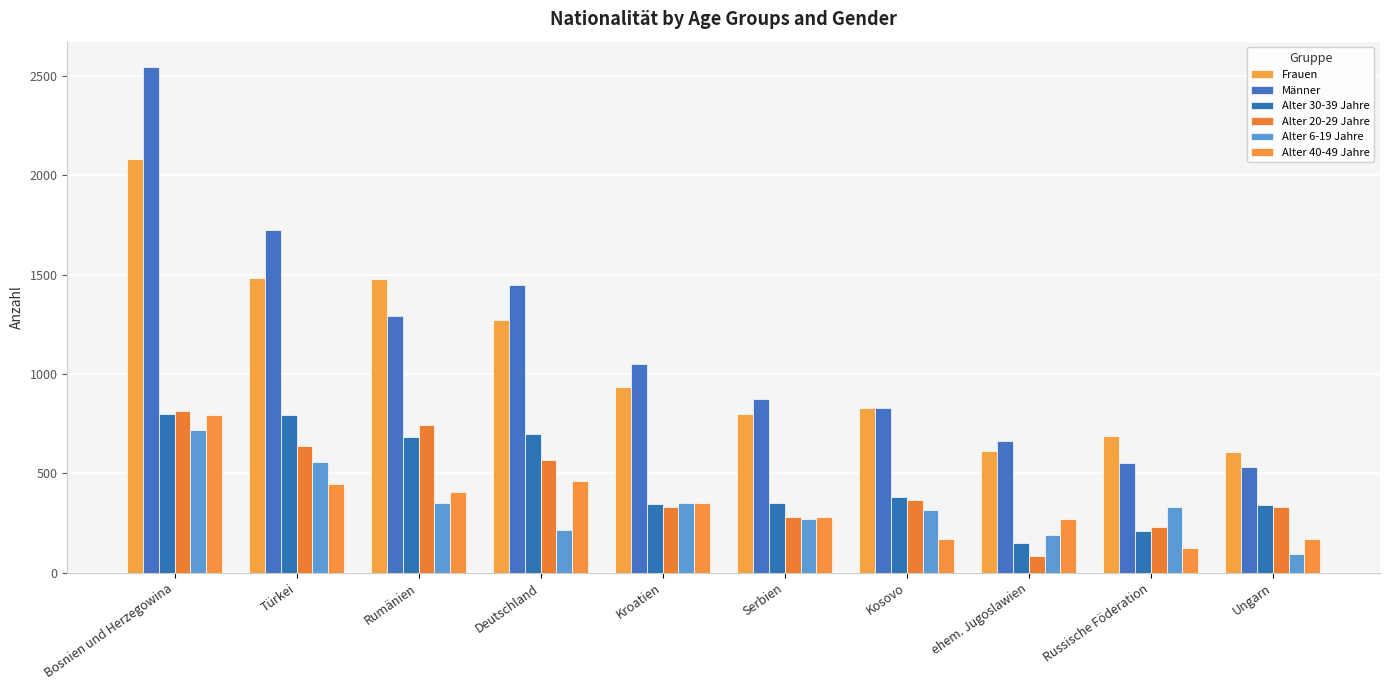

At how many categories does at least one series exceed 1681?

2